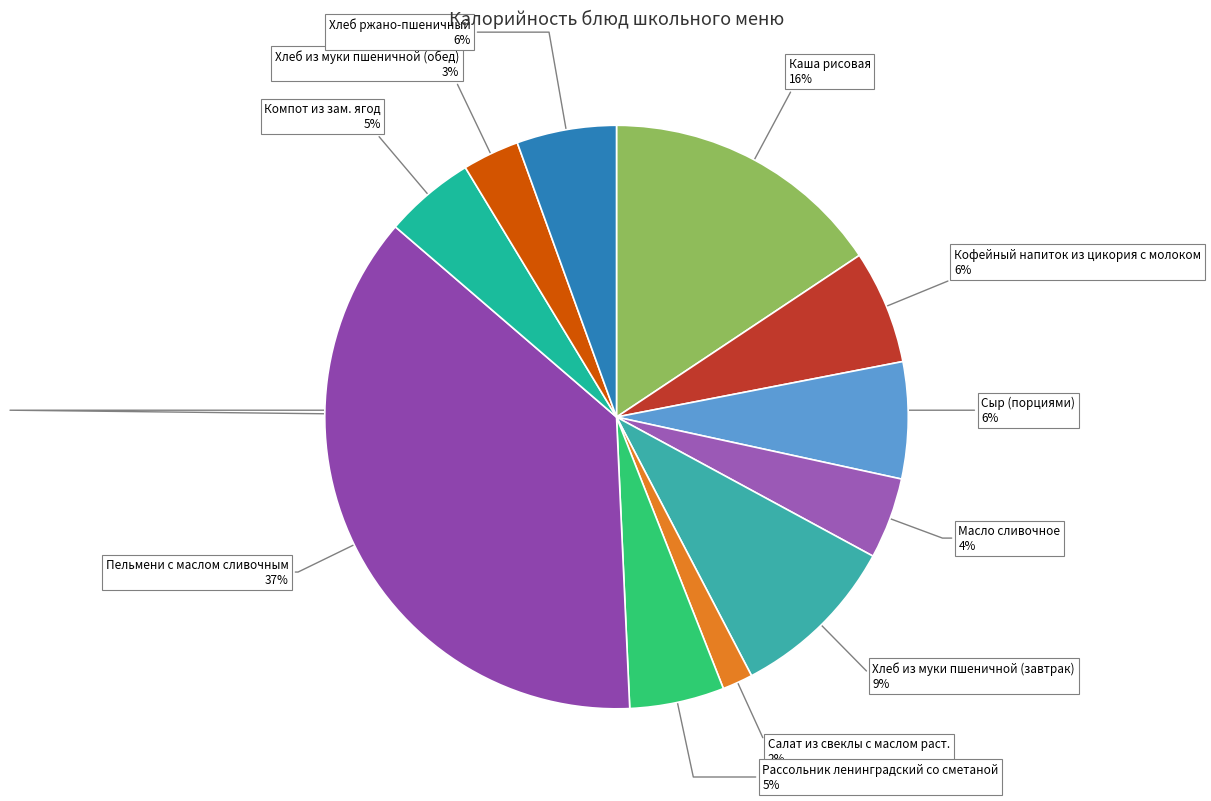

Count the number of slices in the pie.

11